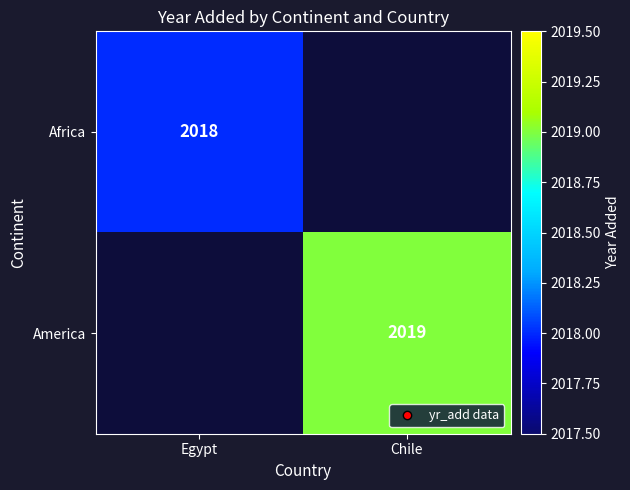

True or false: America has a value of 2019 at Chile.

True